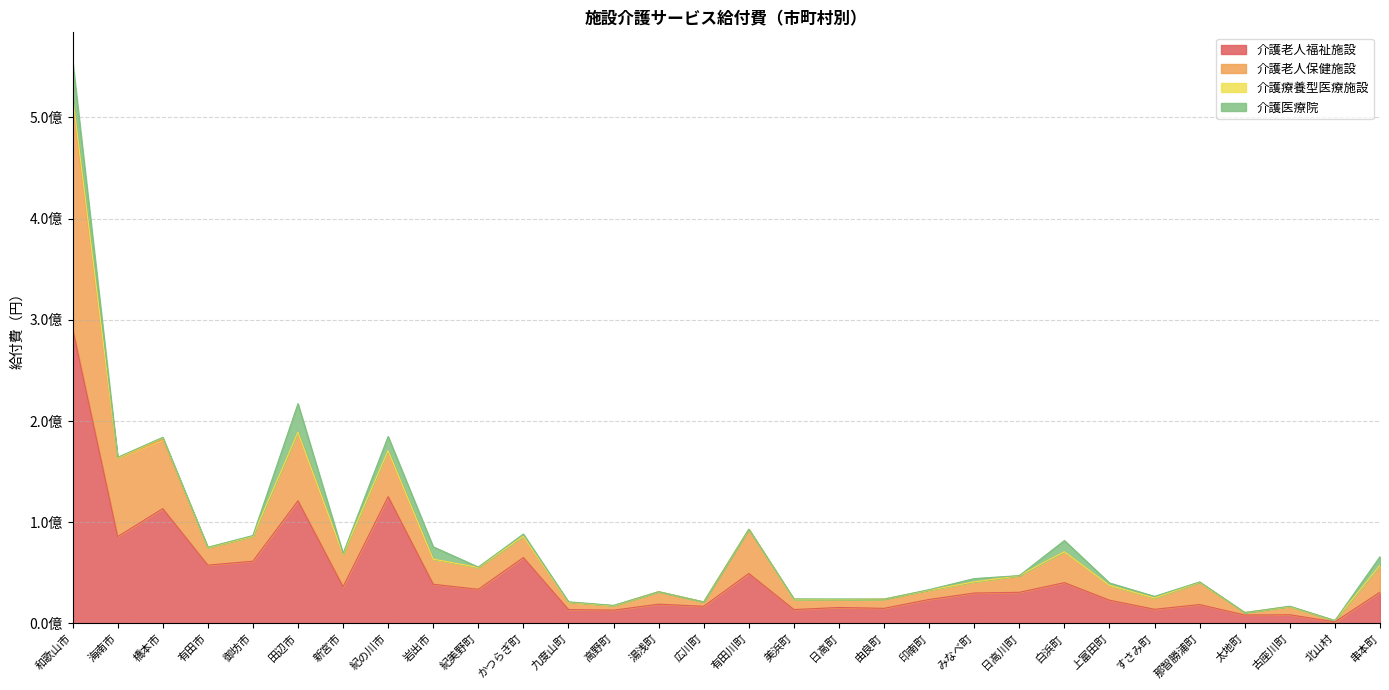

What is the label of the 29th point from the right?

海南市